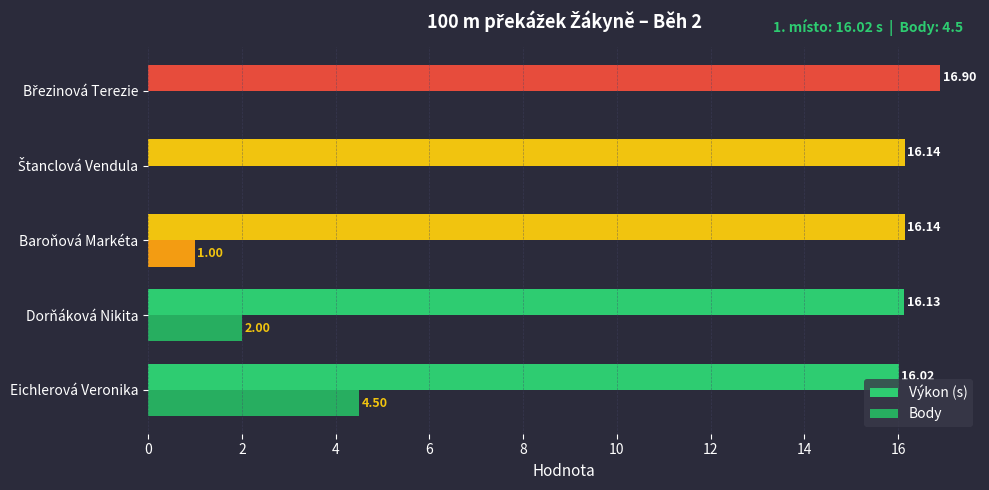

How many distinct data groups are displayed?

2